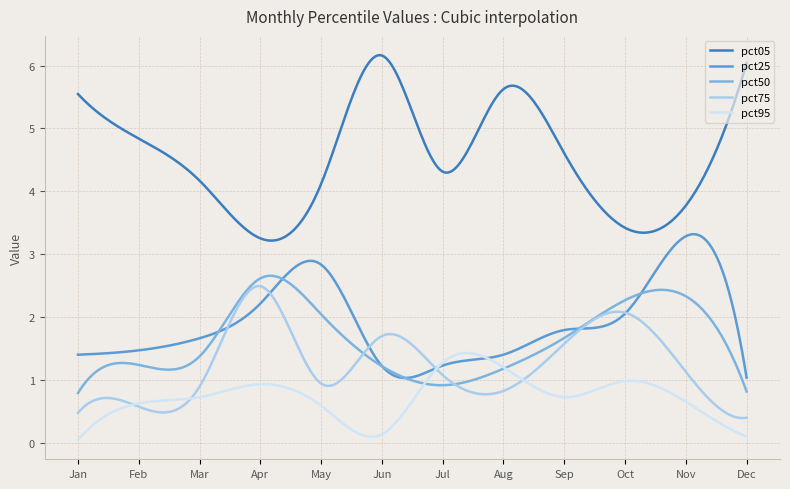

Which series has the largest range (max minus min)?

pct05